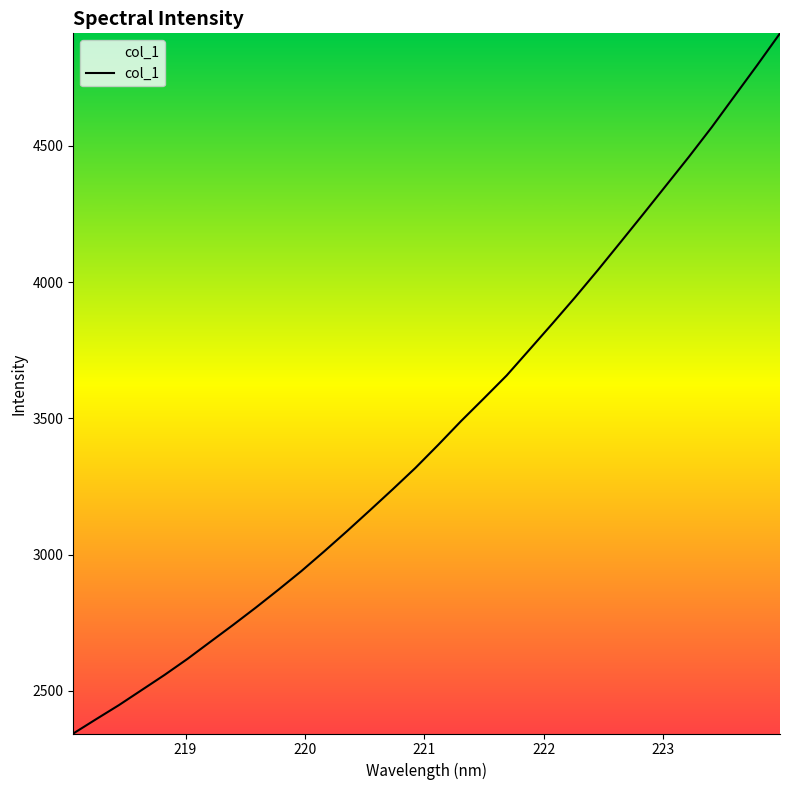

What is the smallest value displayed?

2343.7